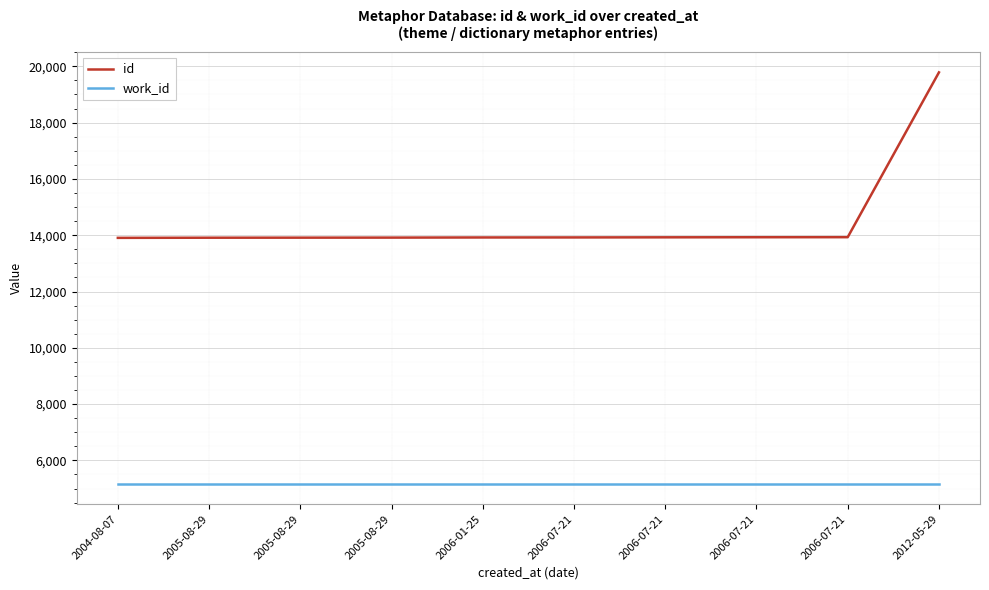

Does the chart have visible grid lines?

Yes